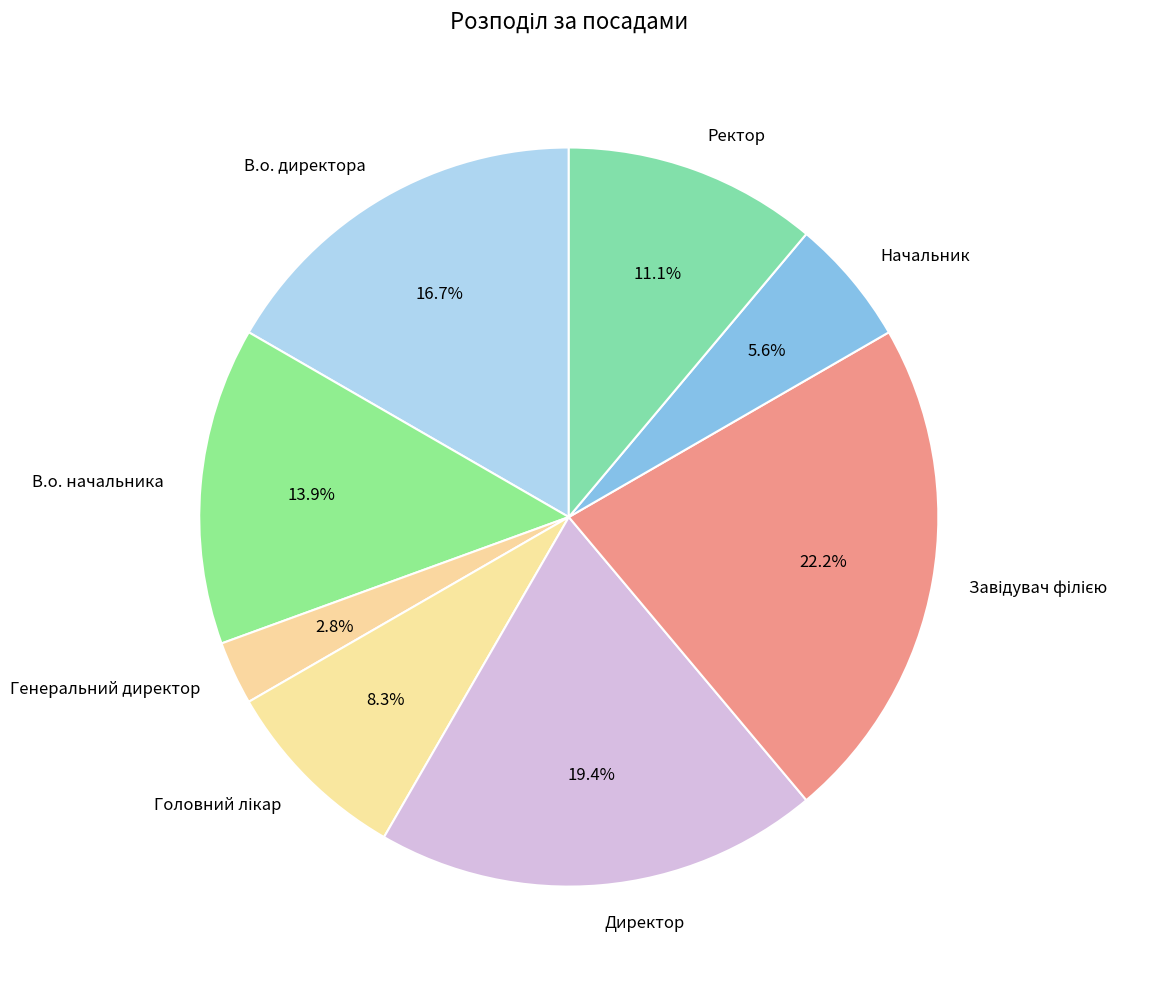

Is there a majority slice in this chart?

No